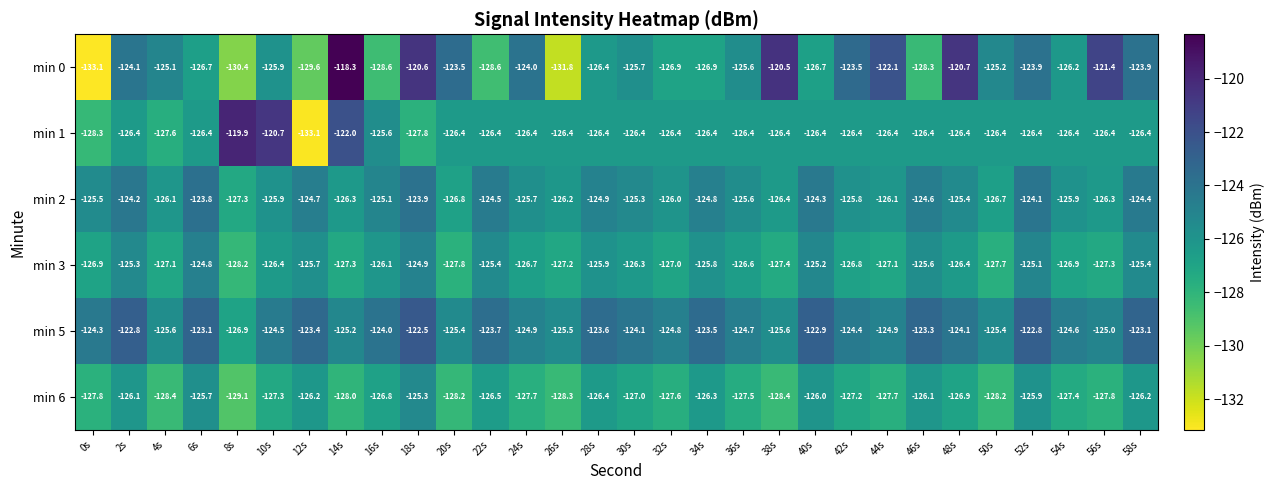

What is the total value across all series at 56s?

-754.2